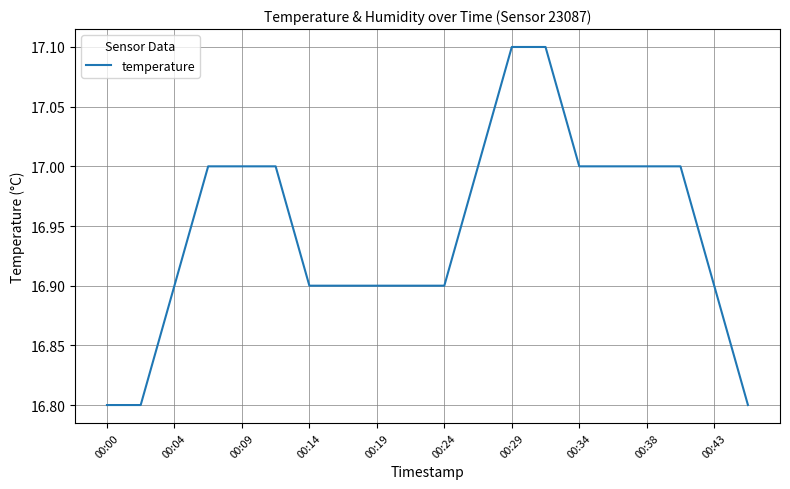

What is the difference between the maximum and minimum values?

0.3